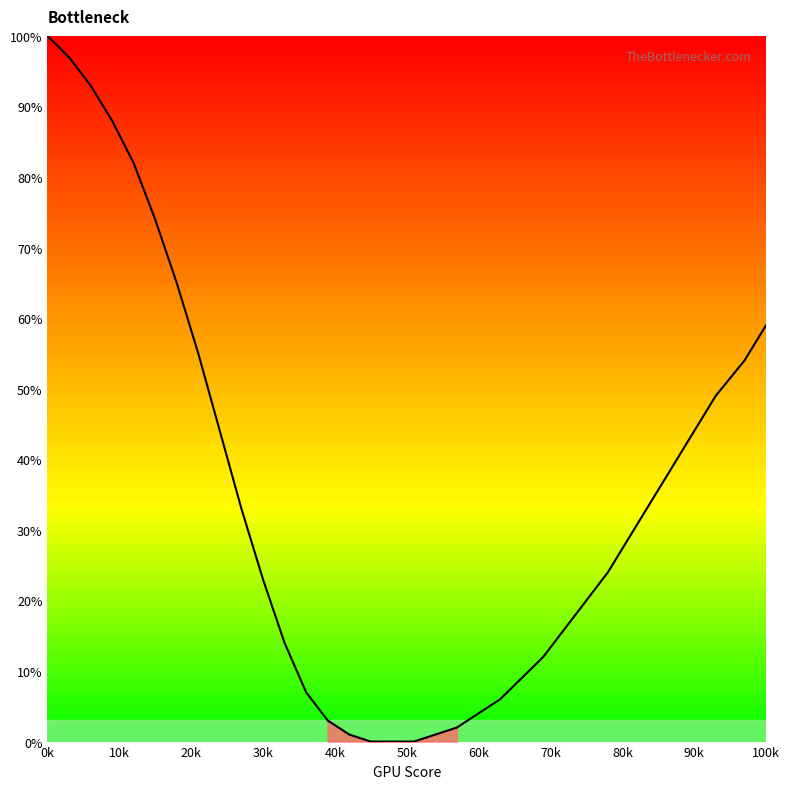

What is the maximum value shown in the chart?

100